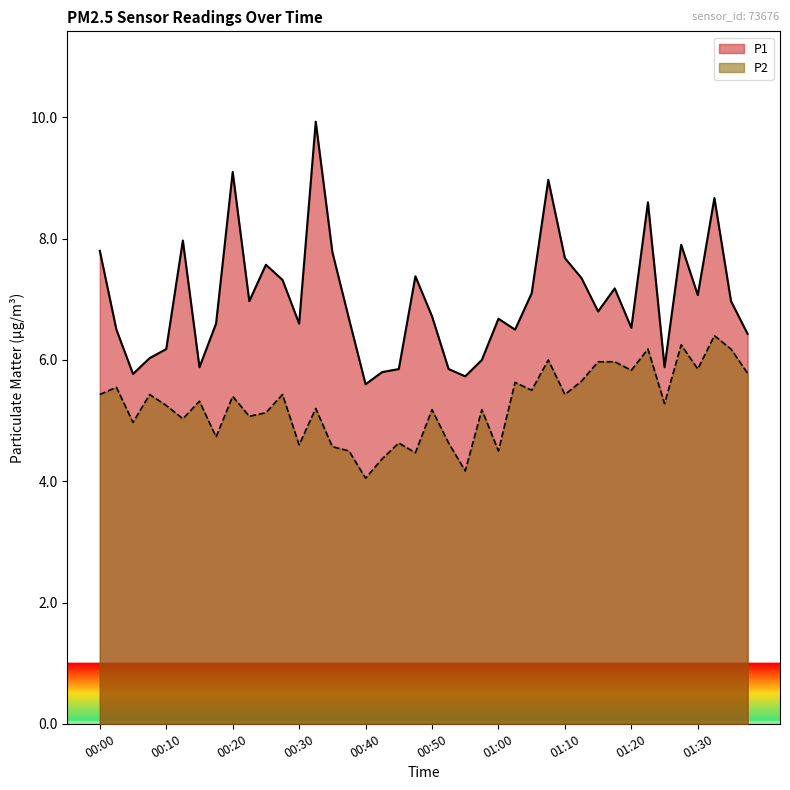

At 01:00, list the series in order from smallest to largest.

P2, P1